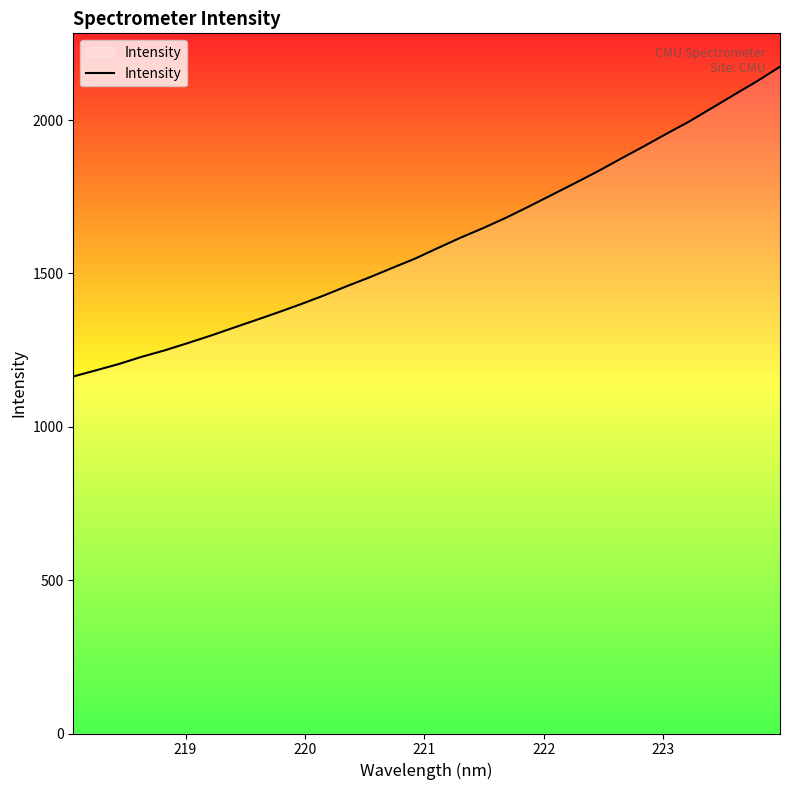

What is the smallest value displayed?

1164.0